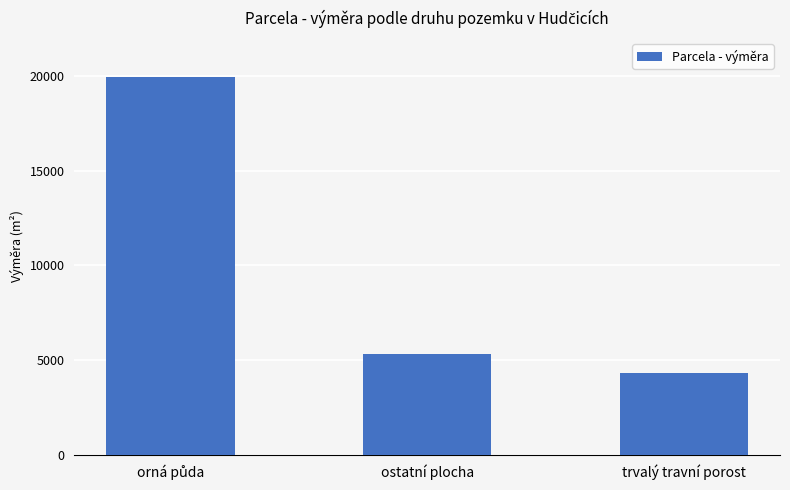

What is the change in value from ostatní plocha to trvalý travní porost?

-1034